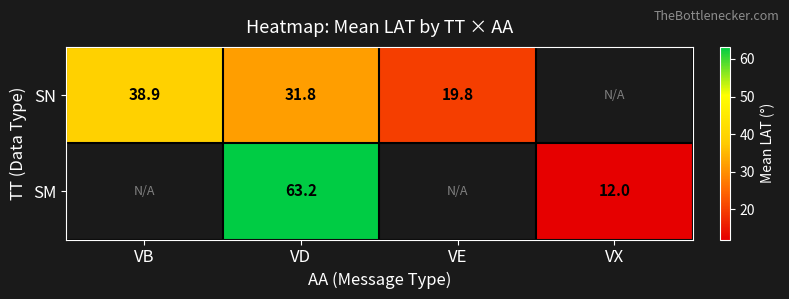

True or false: SN has a value of 48.5 at VD.

False